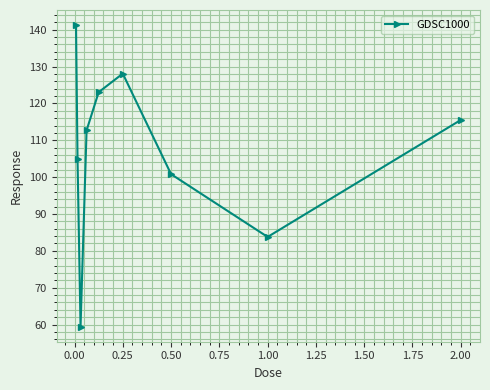

How many points are higher than both their immediate neighbors (excluding endpoints)?

1